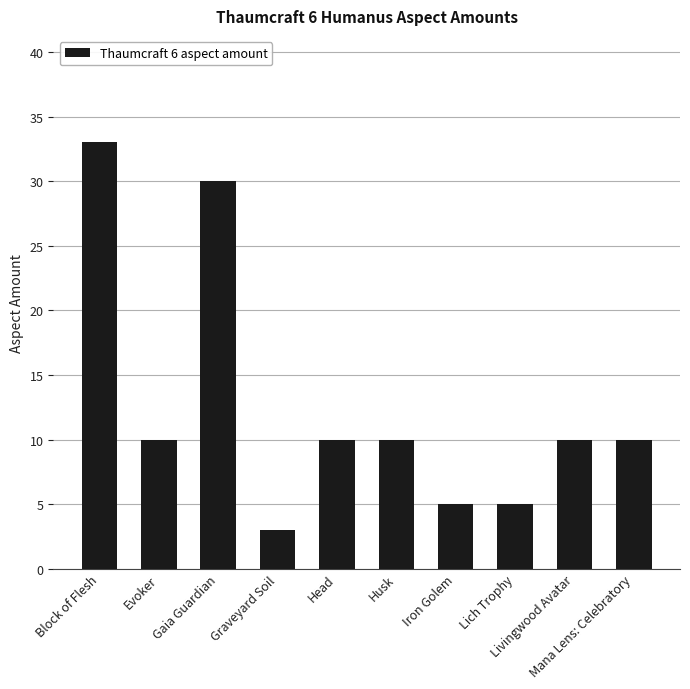

What position from the right is Lich Trophy?

3